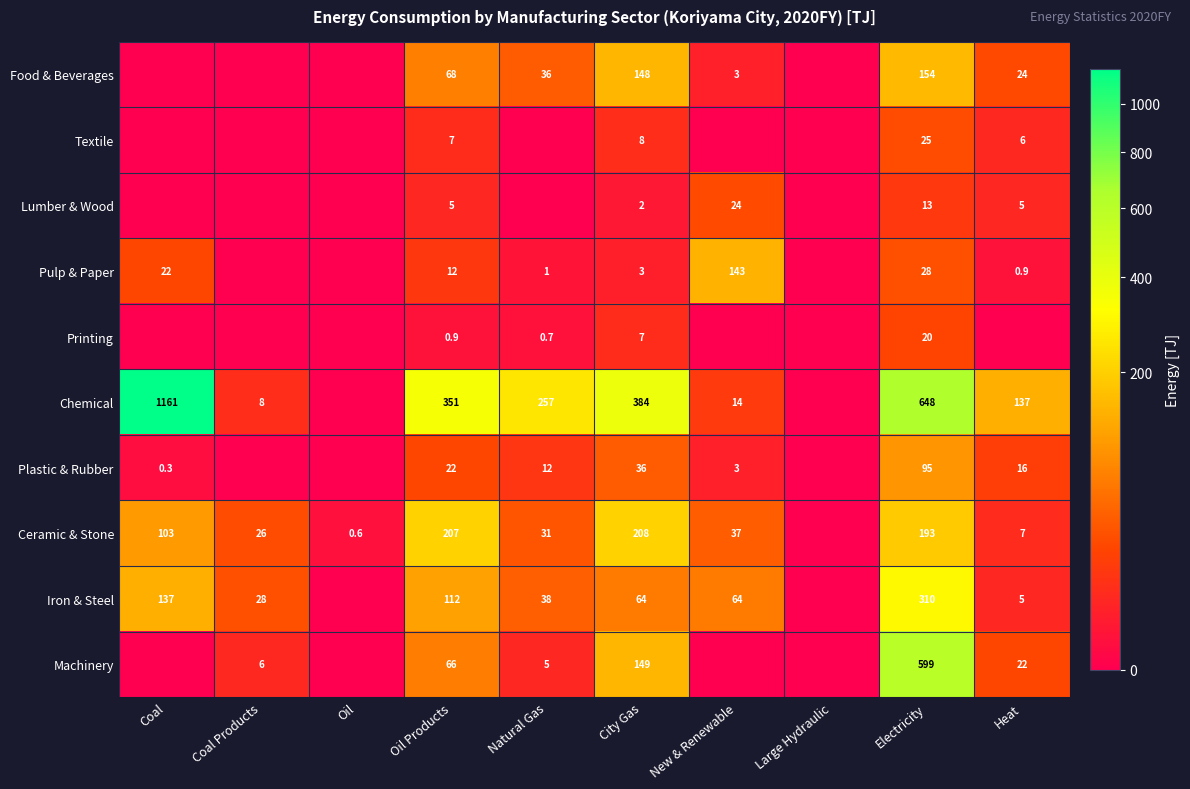

What is the difference between the highest and lowest values at Electricity?

635.0